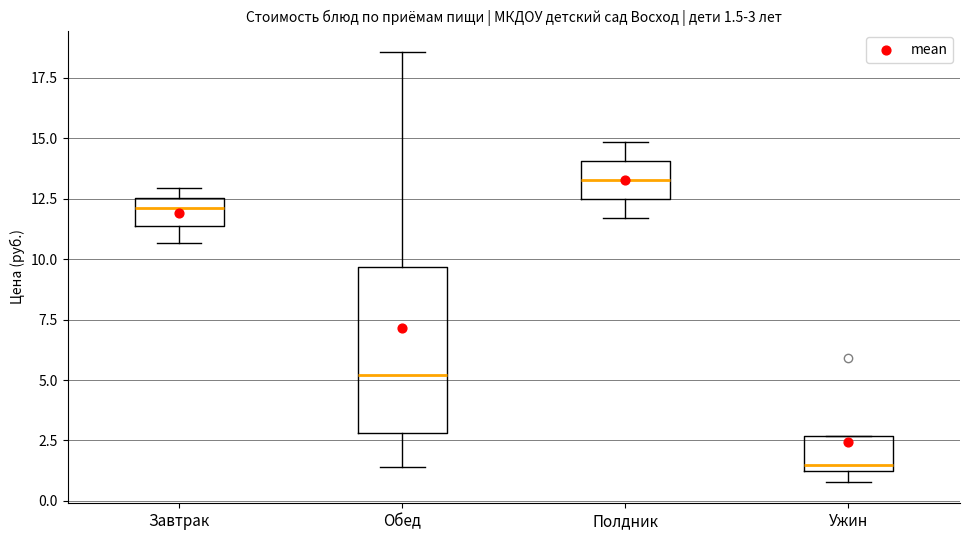

Which box has the lowest median line?

Ужин